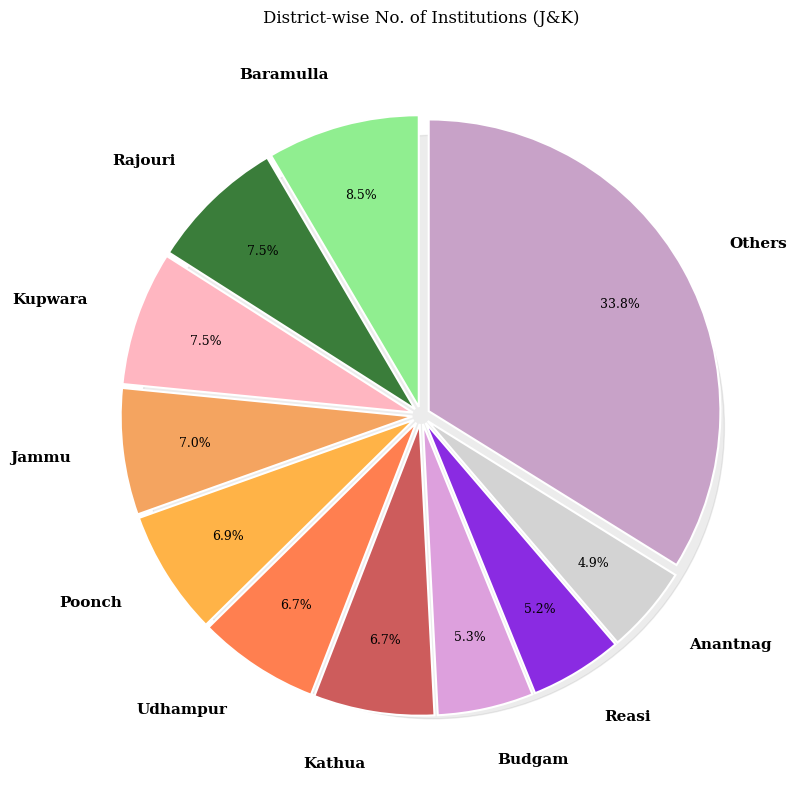

Is Kishtwar the majority of the pie?

No